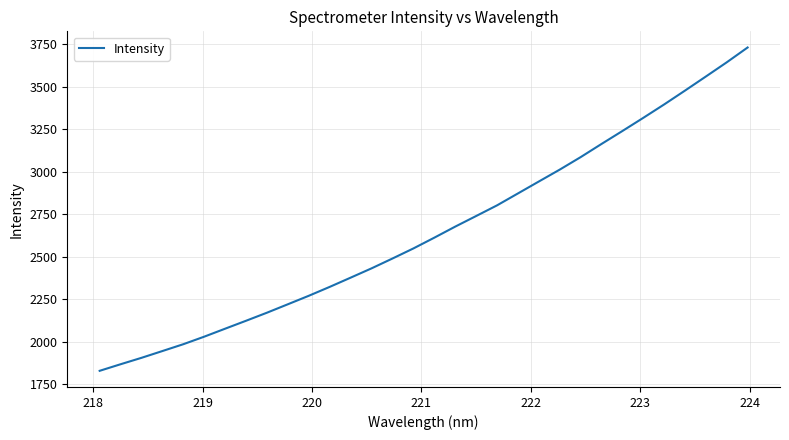

What is the smallest value displayed?

1828.1